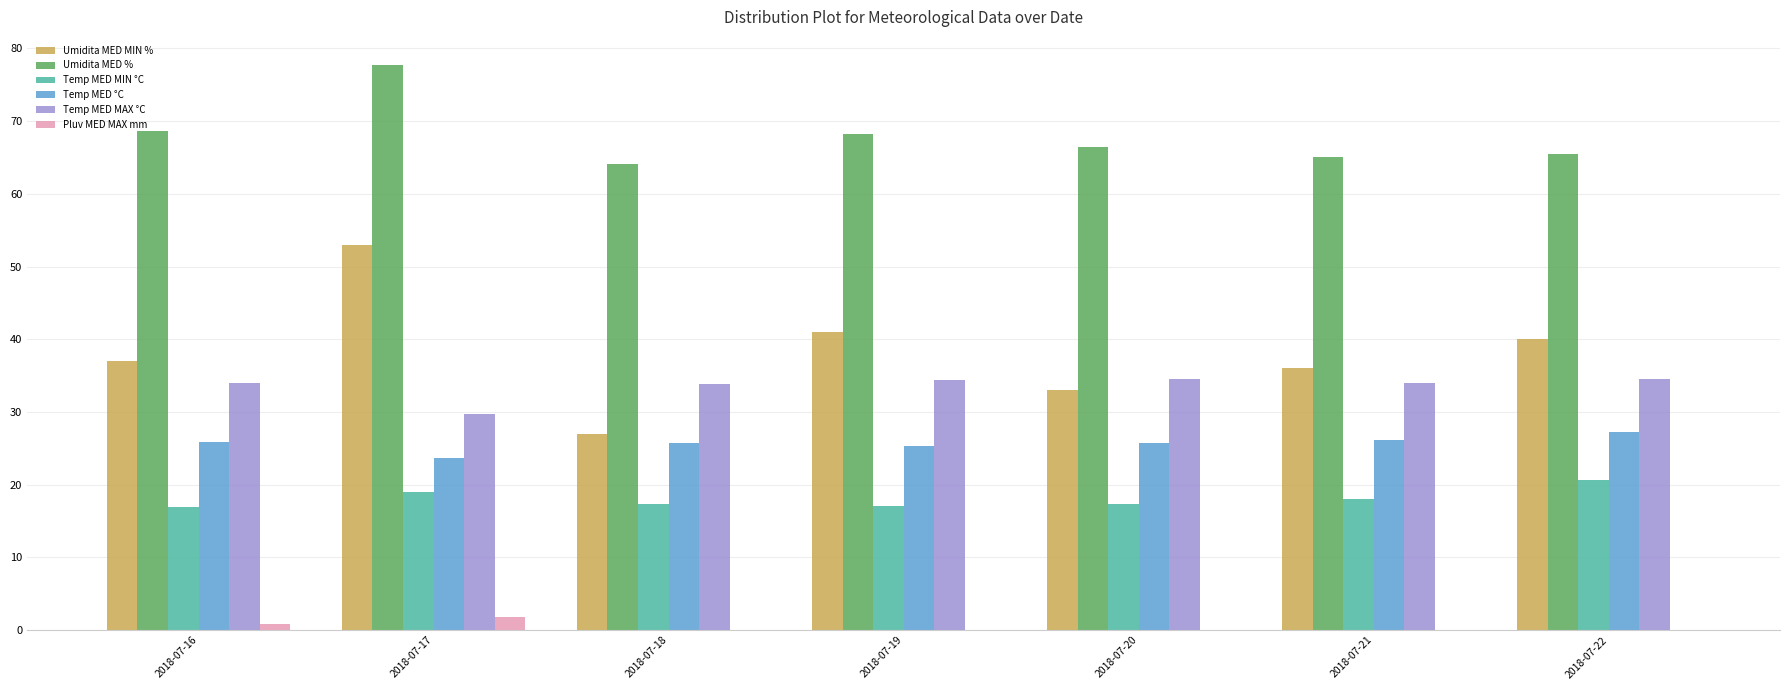

Count the number of data series in this chart.

6